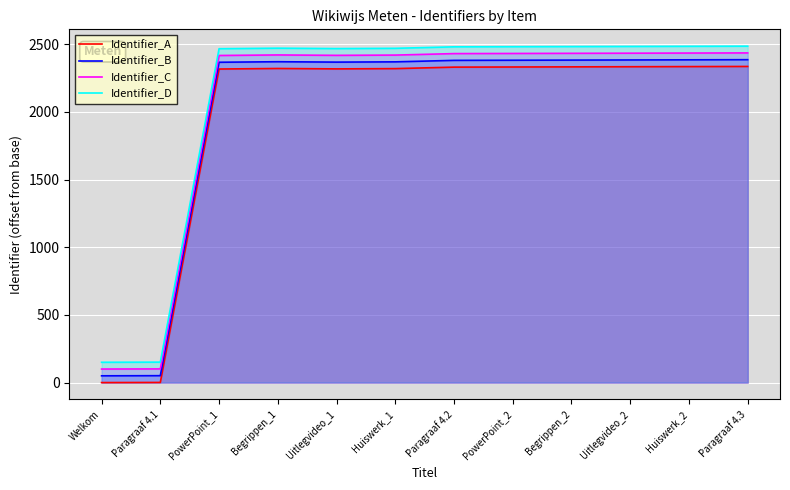

What is the average value of the Identifier_A series?

1940